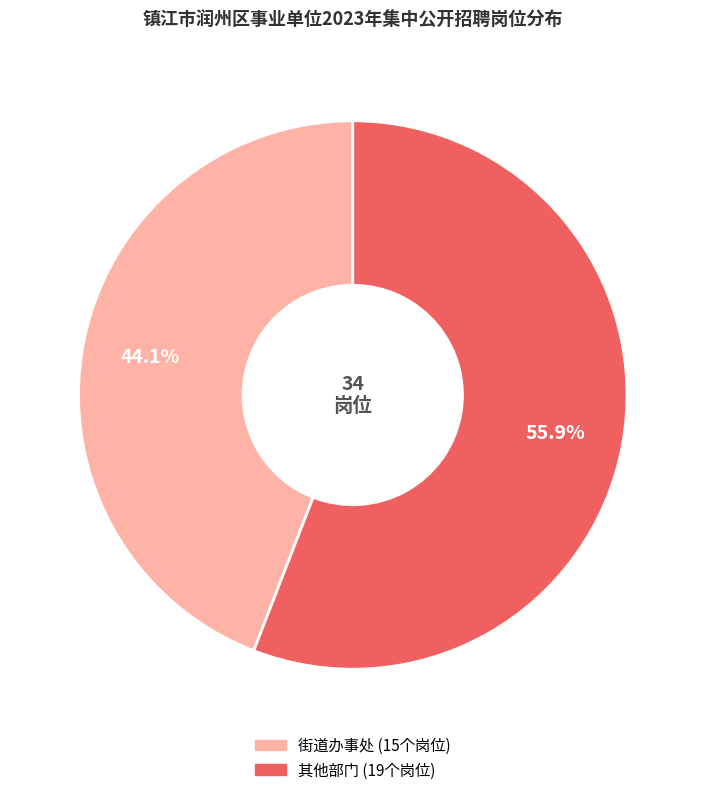

Is there any slice that represents more than half of the pie?

Yes